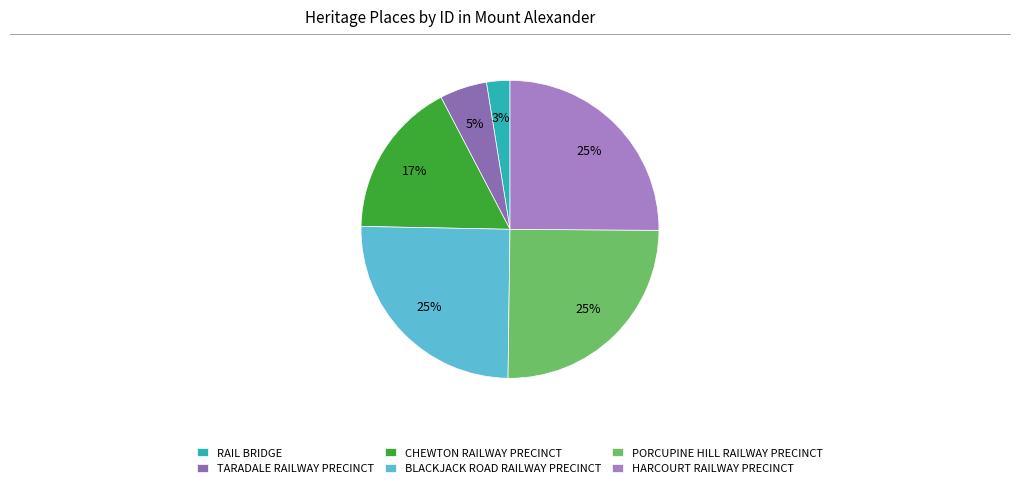

Does PORCUPINE HILL RAILWAY PRECINCT represent more than half of the total?

No